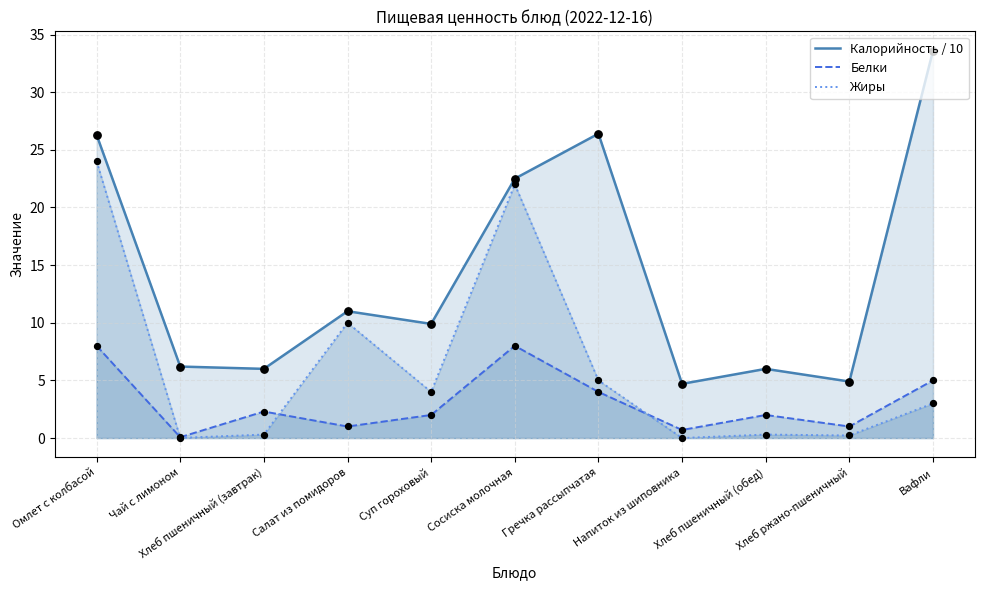

Which series reaches the minimum Y coordinate?

Жиры